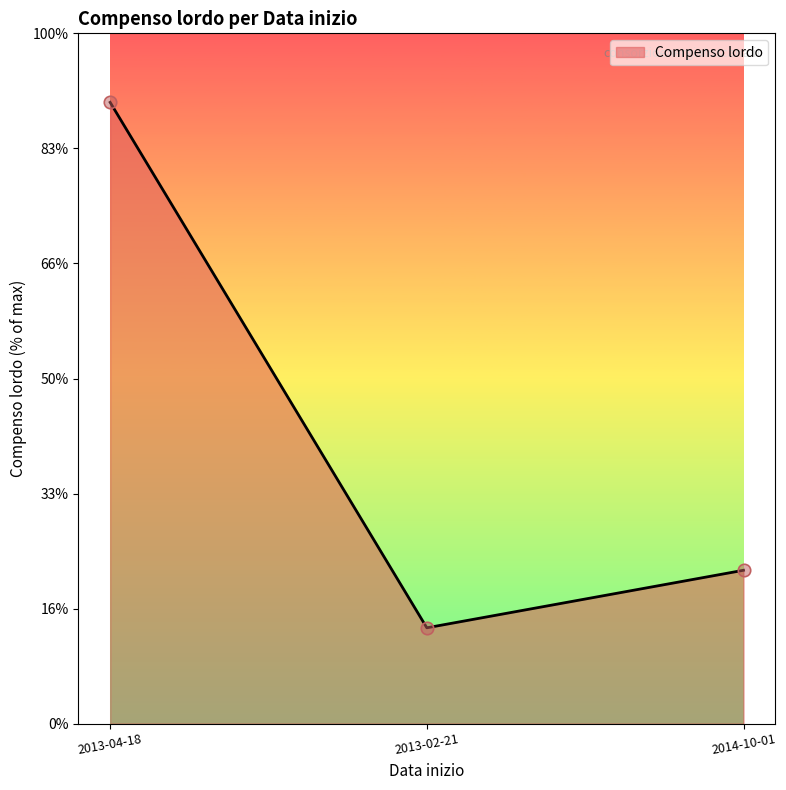

Does the chart have visible grid lines?

No